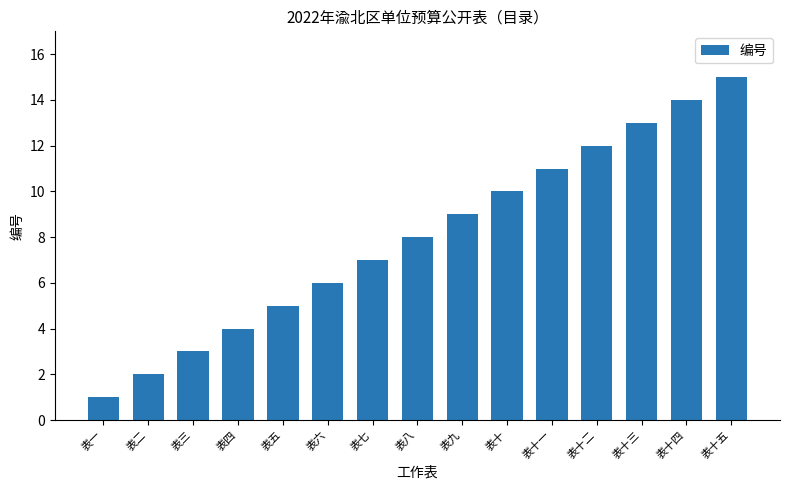

What is the label of the 7th bar from the right?

表九